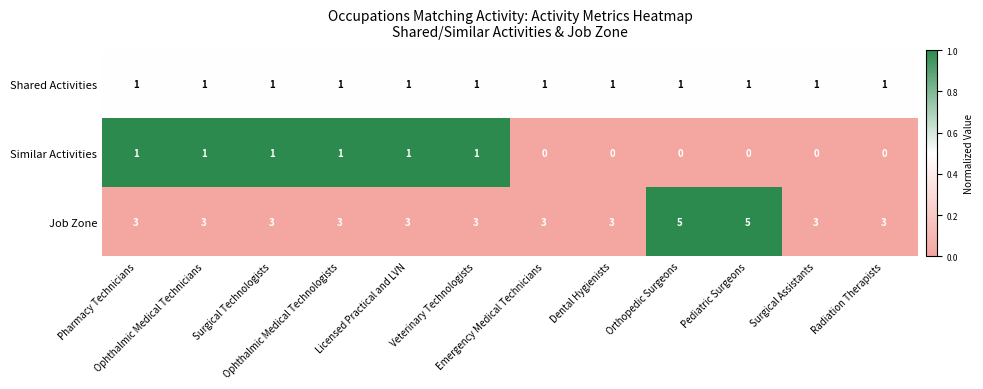

Which series has the largest total across all categories?

Job Zone